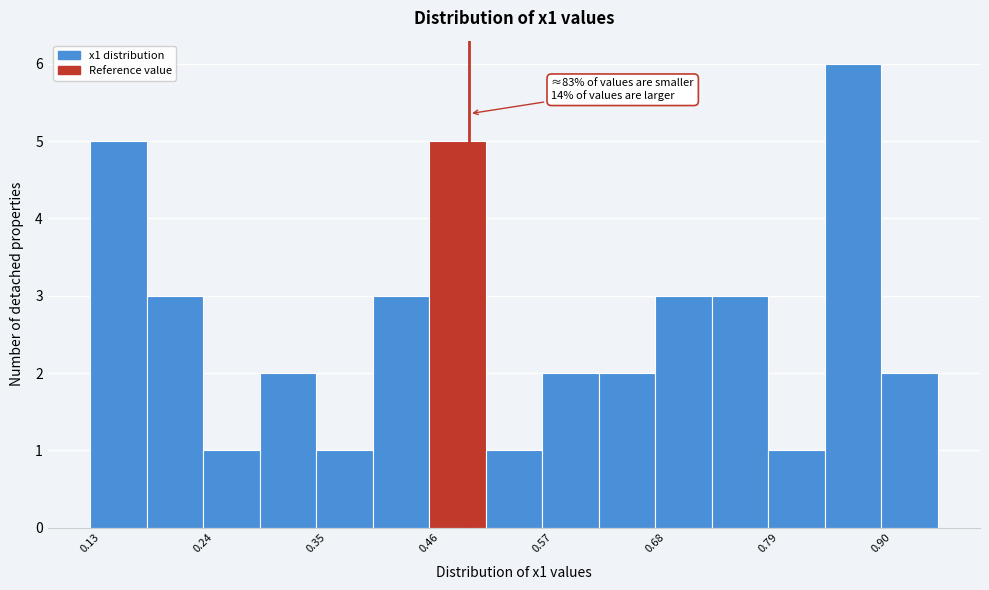

Read against the x-axis, roughly where is the centre of the tallest bar?

0.88